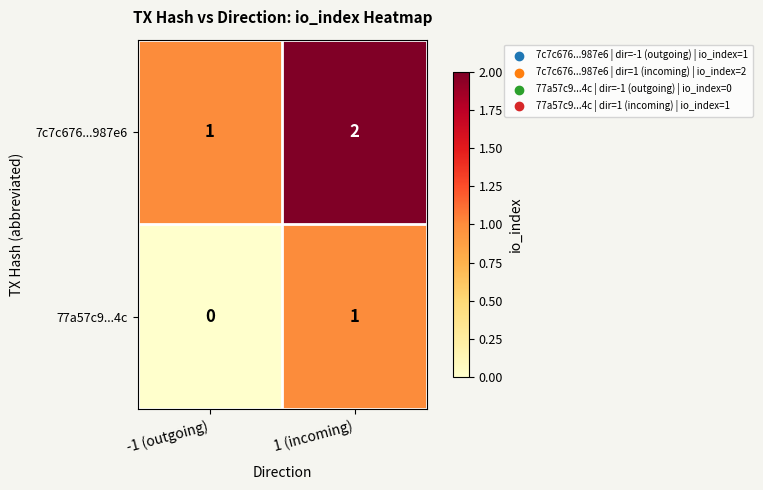

Is the value of 77a57c9...4c at 1 (incoming) greater than the value of 7c7c676...987e6 at 1 (incoming)?

No